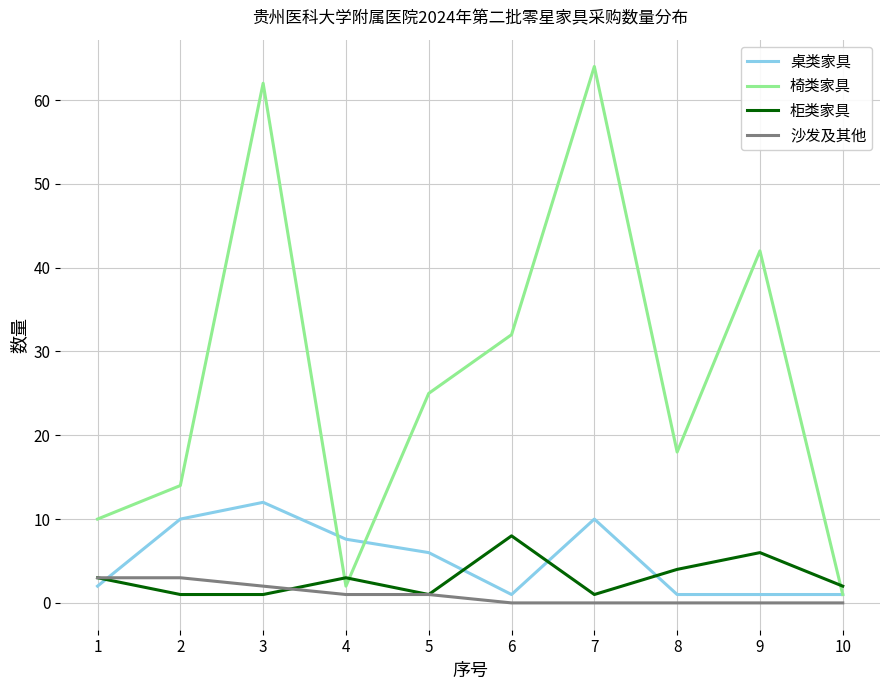

Reading left to right, what are all the values shown in this chart?

桌类家具: 1=2.0	2=10.0	3=12.0	4=7.6	5=6.0	6=1.0	7=10.0	8=1.0	9=1.0	10=1.0
椅类家具: 1=10.0	2=14.0	3=62.0	4=2.0	5=25.0	6=32.0	7=64.0	8=18.0	9=42.0	10=1.0
柜类家具: 1=3.0	2=1.0	3=1.0	4=3.0	5=1.0	6=8.0	7=1.0	8=4.0	9=6.0	10=2.0
沙发及其他: 1=3.0	2=3.0	3=2.0	4=1.0	5=1.0	6=0.0	7=0.0	8=0.0	9=0.0	10=0.0